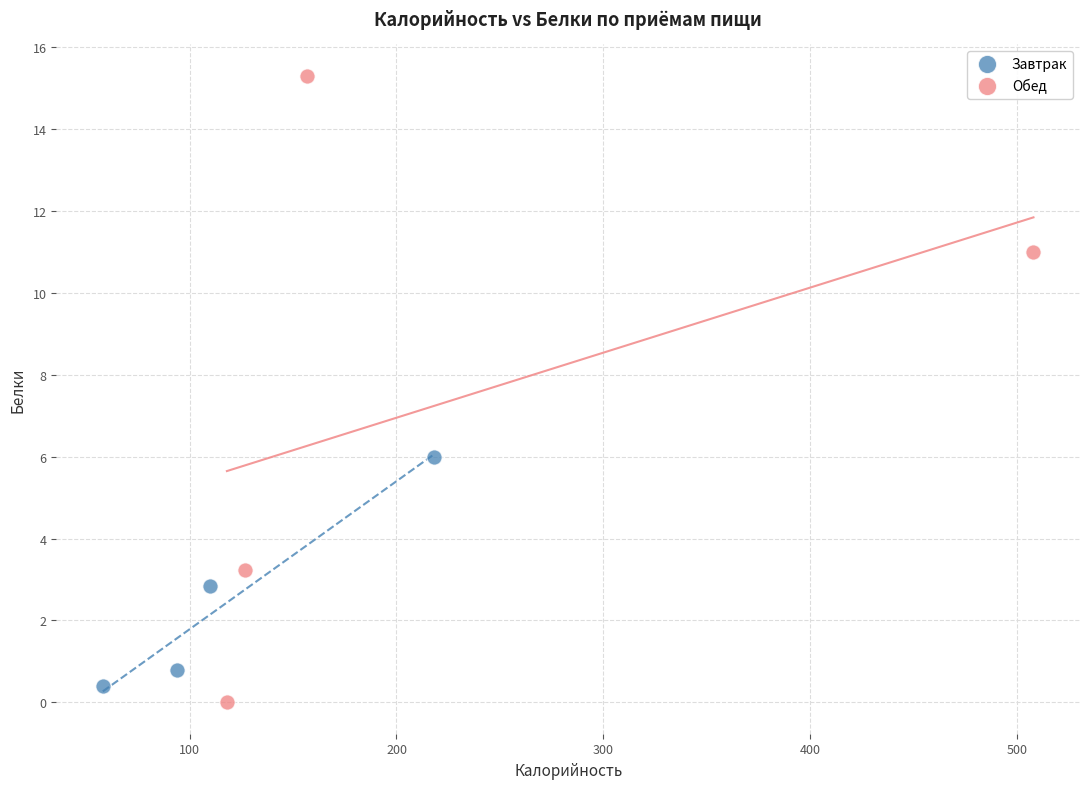

Which series has the largest Y range (max minus min)?

Обед